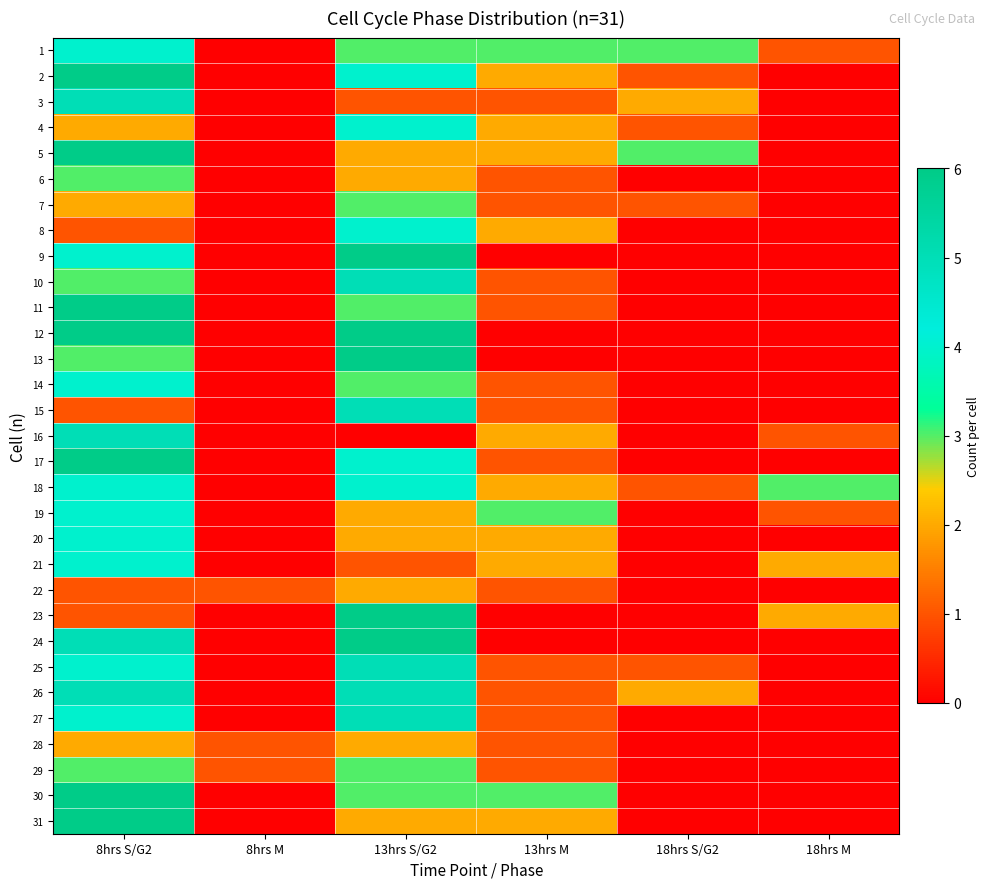

Reading left to right, extract all data points from this chart.

1: 8hrs S/G2=4	8hrs M=0	13hrs S/G2=3	13hrs M=3	18hrs S/G2=3	18hrs M=1
2: 8hrs S/G2=6	8hrs M=0	13hrs S/G2=4	13hrs M=2	18hrs S/G2=1	18hrs M=0
3: 8hrs S/G2=5	8hrs M=0	13hrs S/G2=1	13hrs M=1	18hrs S/G2=2	18hrs M=0
4: 8hrs S/G2=2	8hrs M=0	13hrs S/G2=4	13hrs M=2	18hrs S/G2=1	18hrs M=0
5: 8hrs S/G2=6	8hrs M=0	13hrs S/G2=2	13hrs M=2	18hrs S/G2=3	18hrs M=0
6: 8hrs S/G2=3	8hrs M=0	13hrs S/G2=2	13hrs M=1	18hrs S/G2=0	18hrs M=0
7: 8hrs S/G2=2	8hrs M=0	13hrs S/G2=3	13hrs M=1	18hrs S/G2=1	18hrs M=0
8: 8hrs S/G2=1	8hrs M=0	13hrs S/G2=4	13hrs M=2	18hrs S/G2=0	18hrs M=0
9: 8hrs S/G2=4	8hrs M=0	13hrs S/G2=6	13hrs M=0	18hrs S/G2=0	18hrs M=0
10: 8hrs S/G2=3	8hrs M=0	13hrs S/G2=5	13hrs M=1	18hrs S/G2=0	18hrs M=0
11: 8hrs S/G2=6	8hrs M=0	13hrs S/G2=3	13hrs M=1	18hrs S/G2=0	18hrs M=0
12: 8hrs S/G2=6	8hrs M=0	13hrs S/G2=6	13hrs M=0	18hrs S/G2=0	18hrs M=0
13: 8hrs S/G2=3	8hrs M=0	13hrs S/G2=6	13hrs M=0	18hrs S/G2=0	18hrs M=0
14: 8hrs S/G2=4	8hrs M=0	13hrs S/G2=3	13hrs M=1	18hrs S/G2=0	18hrs M=0
15: 8hrs S/G2=1	8hrs M=0	13hrs S/G2=5	13hrs M=1	18hrs S/G2=0	18hrs M=0
16: 8hrs S/G2=5	8hrs M=0	13hrs S/G2=0	13hrs M=2	18hrs S/G2=0	18hrs M=1
17: 8hrs S/G2=6	8hrs M=0	13hrs S/G2=4	13hrs M=1	18hrs S/G2=0	18hrs M=0
18: 8hrs S/G2=4	8hrs M=0	13hrs S/G2=4	13hrs M=2	18hrs S/G2=1	18hrs M=3
19: 8hrs S/G2=4	8hrs M=0	13hrs S/G2=2	13hrs M=3	18hrs S/G2=0	18hrs M=1
20: 8hrs S/G2=4	8hrs M=0	13hrs S/G2=2	13hrs M=2	18hrs S/G2=0	18hrs M=0
21: 8hrs S/G2=4	8hrs M=0	13hrs S/G2=1	13hrs M=2	18hrs S/G2=0	18hrs M=2
22: 8hrs S/G2=1	8hrs M=1	13hrs S/G2=2	13hrs M=1	18hrs S/G2=0	18hrs M=0
23: 8hrs S/G2=1	8hrs M=0	13hrs S/G2=6	13hrs M=0	18hrs S/G2=0	18hrs M=2
24: 8hrs S/G2=5	8hrs M=0	13hrs S/G2=6	13hrs M=0	18hrs S/G2=0	18hrs M=0
25: 8hrs S/G2=4	8hrs M=0	13hrs S/G2=5	13hrs M=1	18hrs S/G2=1	18hrs M=0
26: 8hrs S/G2=5	8hrs M=0	13hrs S/G2=5	13hrs M=1	18hrs S/G2=2	18hrs M=0
27: 8hrs S/G2=4	8hrs M=0	13hrs S/G2=5	13hrs M=1	18hrs S/G2=0	18hrs M=0
28: 8hrs S/G2=2	8hrs M=1	13hrs S/G2=2	13hrs M=1	18hrs S/G2=0	18hrs M=0
29: 8hrs S/G2=3	8hrs M=1	13hrs S/G2=3	13hrs M=1	18hrs S/G2=0	18hrs M=0
30: 8hrs S/G2=6	8hrs M=0	13hrs S/G2=3	13hrs M=3	18hrs S/G2=0	18hrs M=0
31: 8hrs S/G2=6	8hrs M=0	13hrs S/G2=2	13hrs M=2	18hrs S/G2=0	18hrs M=0